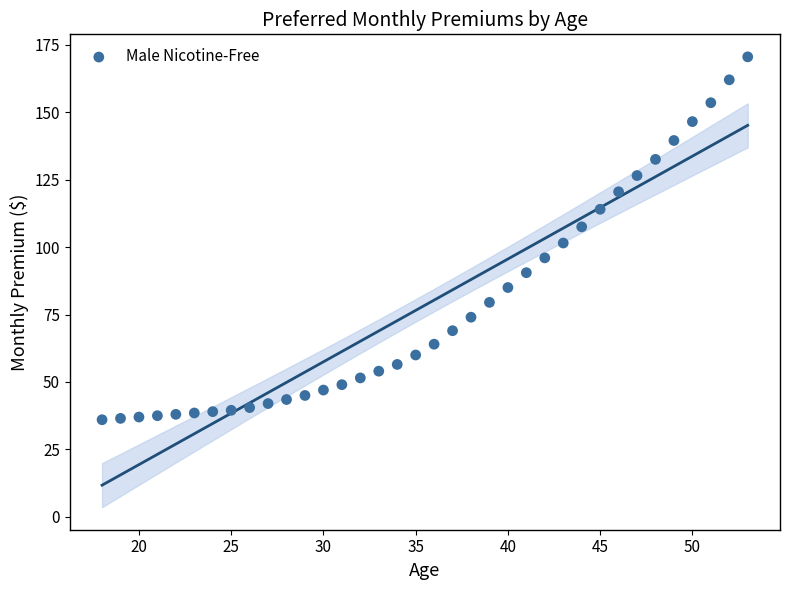

What is the range of Y values (max minus min)?

134.5